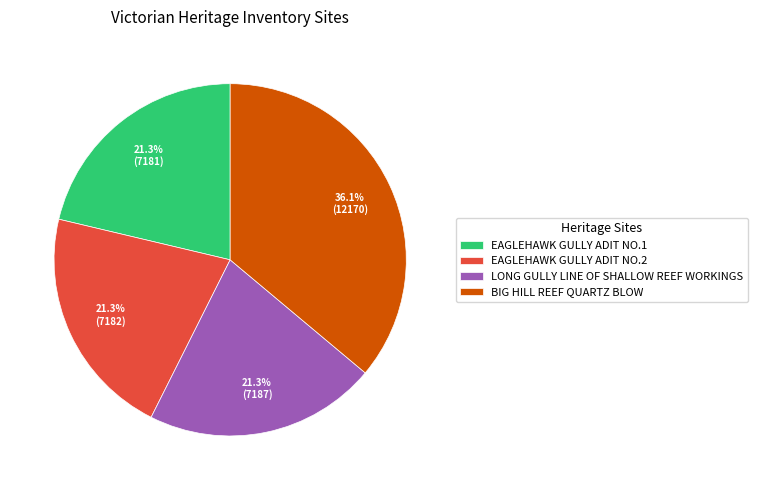

Does LONG GULLY LINE OF SHALLOW REEF WORKINGS account for over 50% of the chart?

No